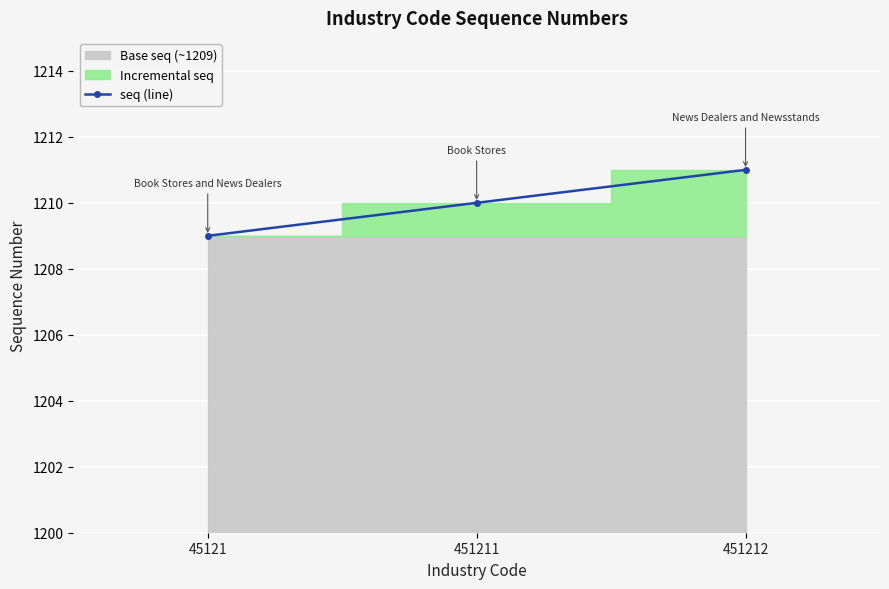

Where is the data nearest to the value 1210?

451211